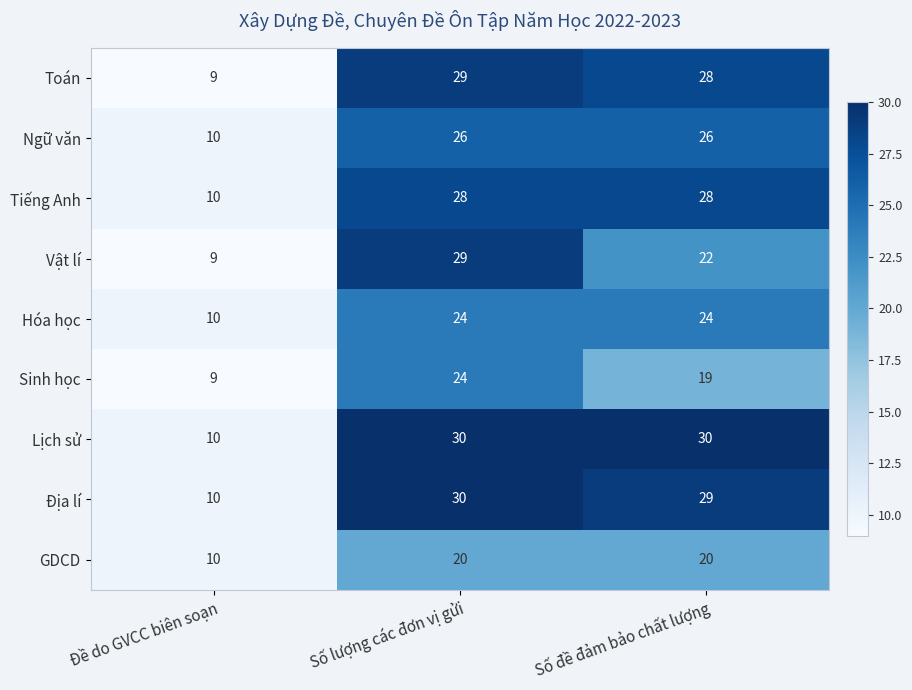

What is the sum of the GDCD values at Số đề đảm bảo chất lượng and Đề do GVCC biên soạn?

30